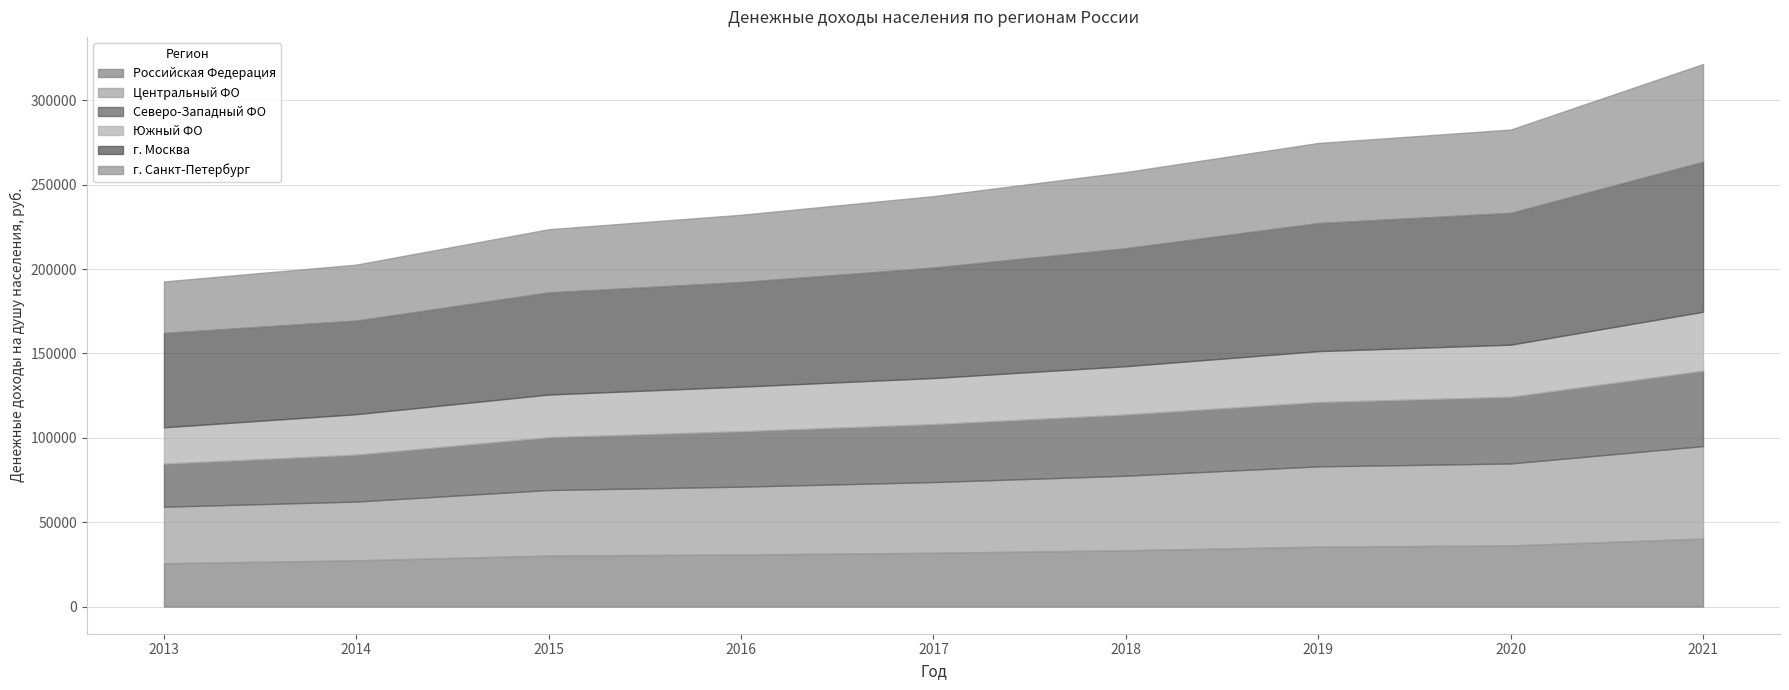

How many lines are shown in the chart?

6